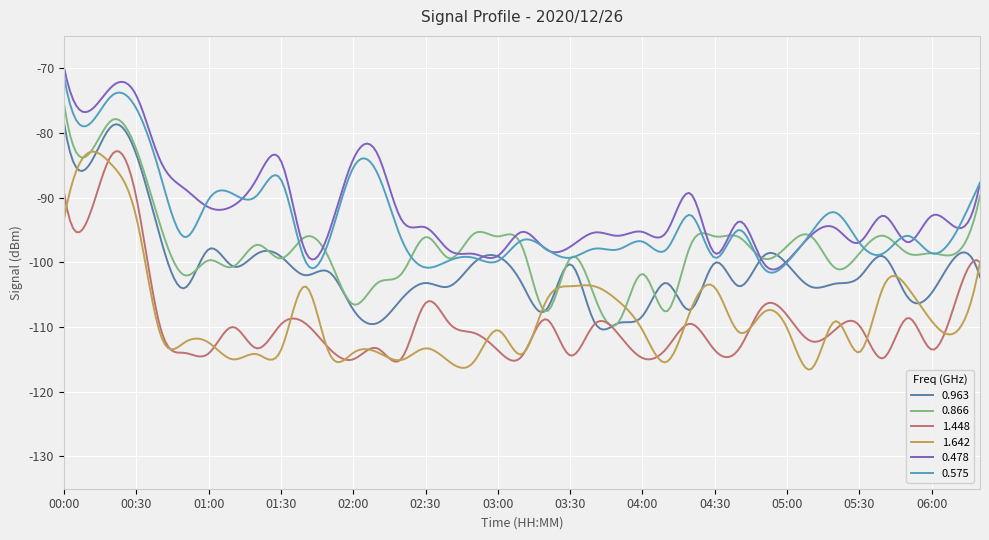

What is the sum of all 0.575 values?

-28088.2